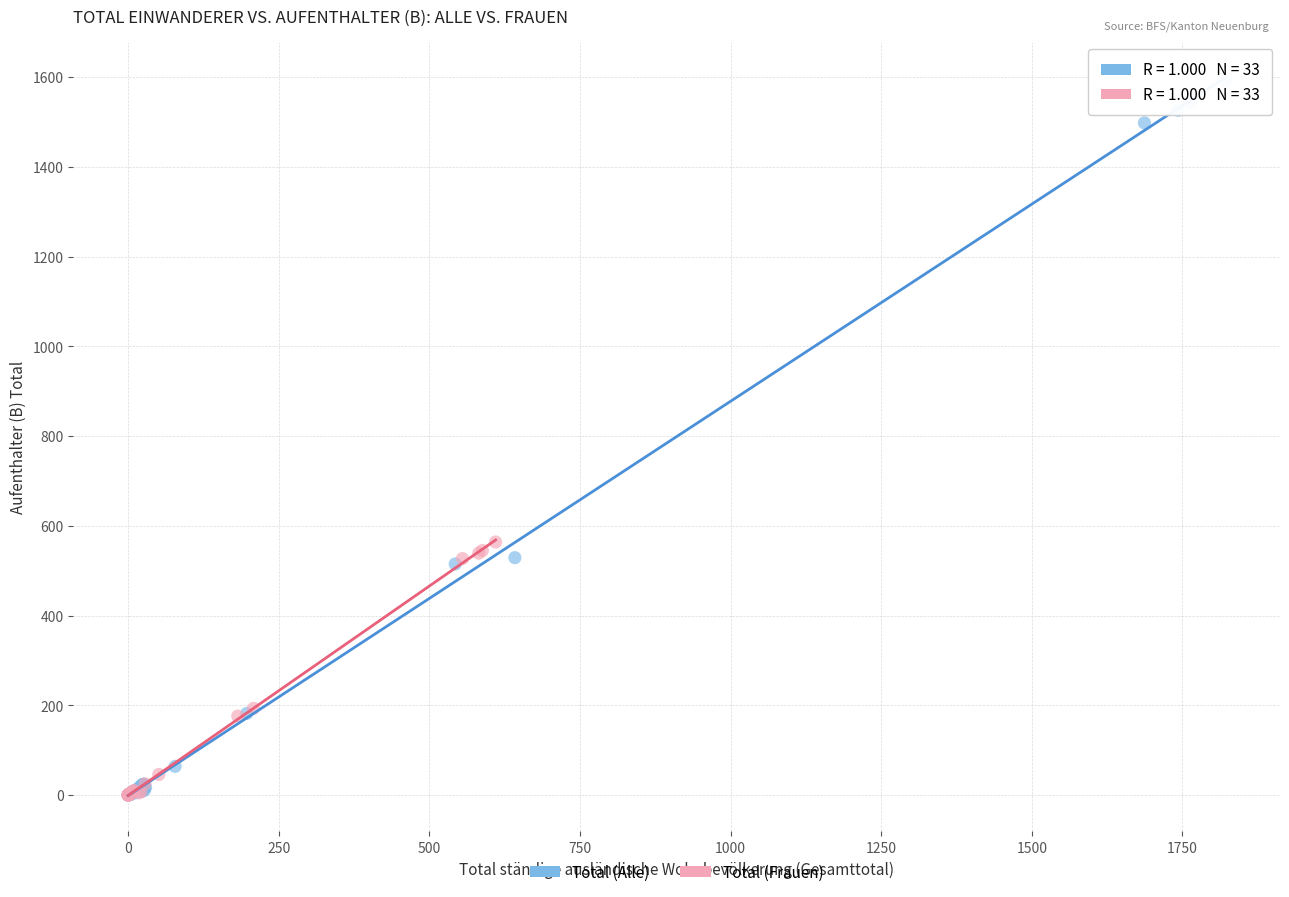

Which series contains the highest Y value?

Total (Alle)